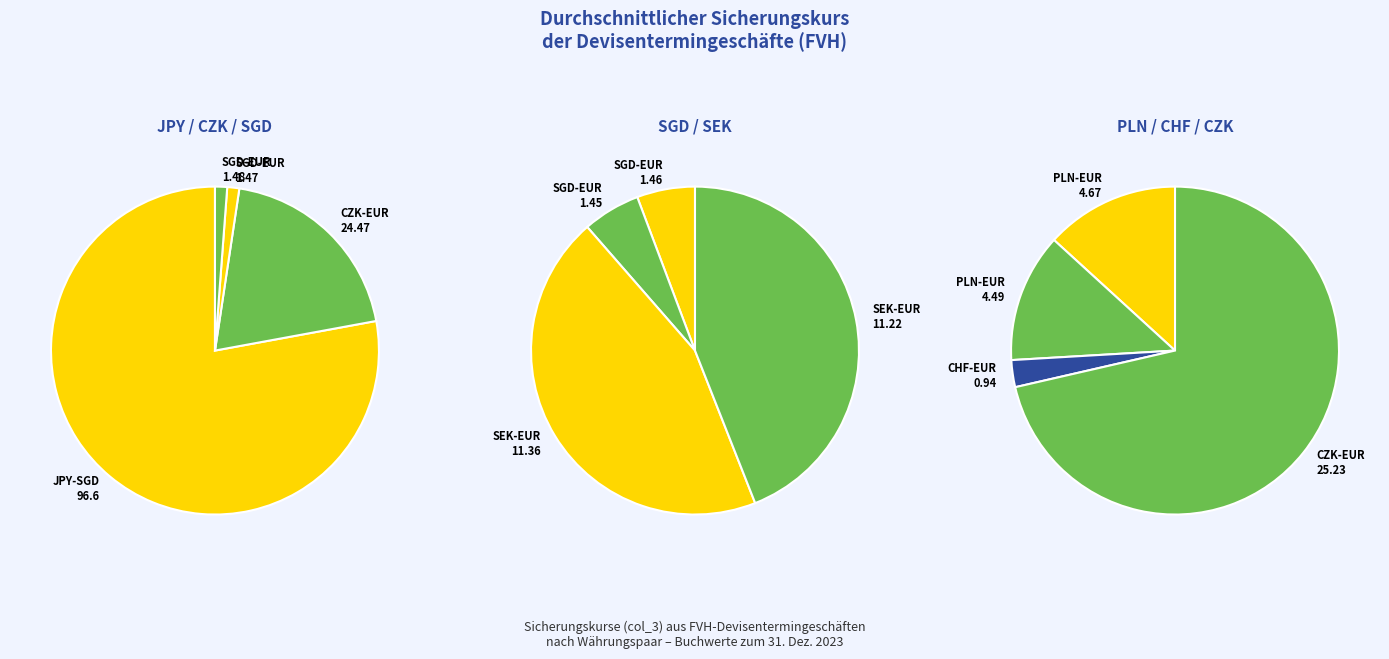

Rank the categories by value from lowest to highest.

Devisentermingeschäfte CHF-EUR, Devisentermingeschäfte SGD-EUR (4), Devisentermingeschäfte SGD-EUR (3), Devisentermingeschäfte SGD-EUR (1), Devisentermingeschäfte SGD-EUR (2), Devisentermingeschäfte PLN-EUR (2), Devisentermingeschäfte PLN-EUR (1), Devisentermingeschäfte SEK-EUR (2), Devisentermingeschäfte SEK-EUR (1), Devisentermingeschäfte CZK-EUR (2023), Devisentermingeschäfte CZK-EUR (2026), Devisentermingeschäfte JPY-SGD